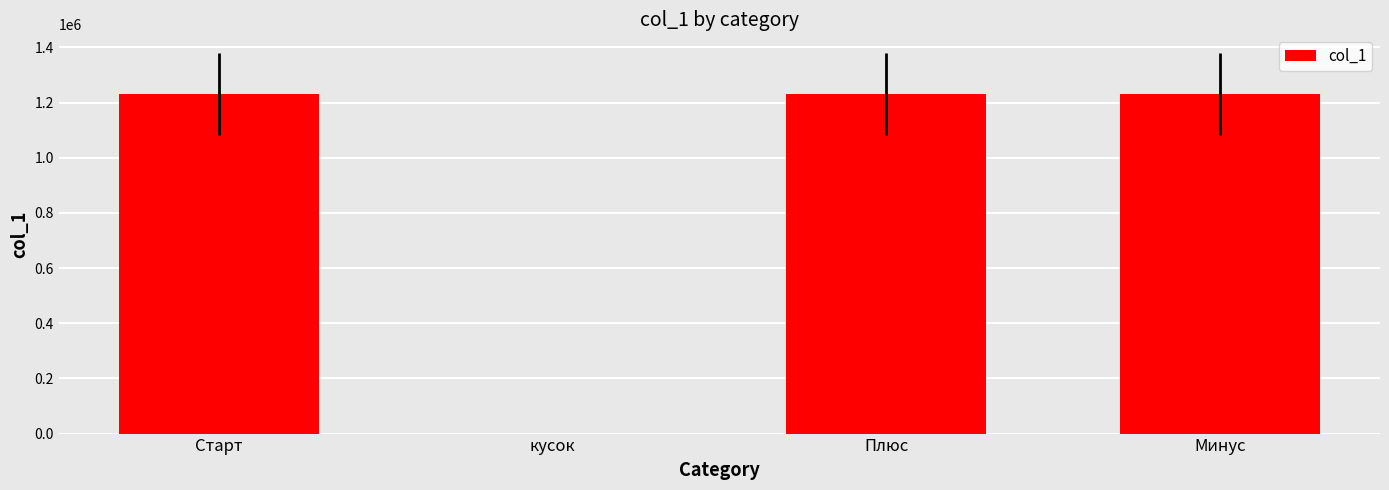

What is the average value?

922839